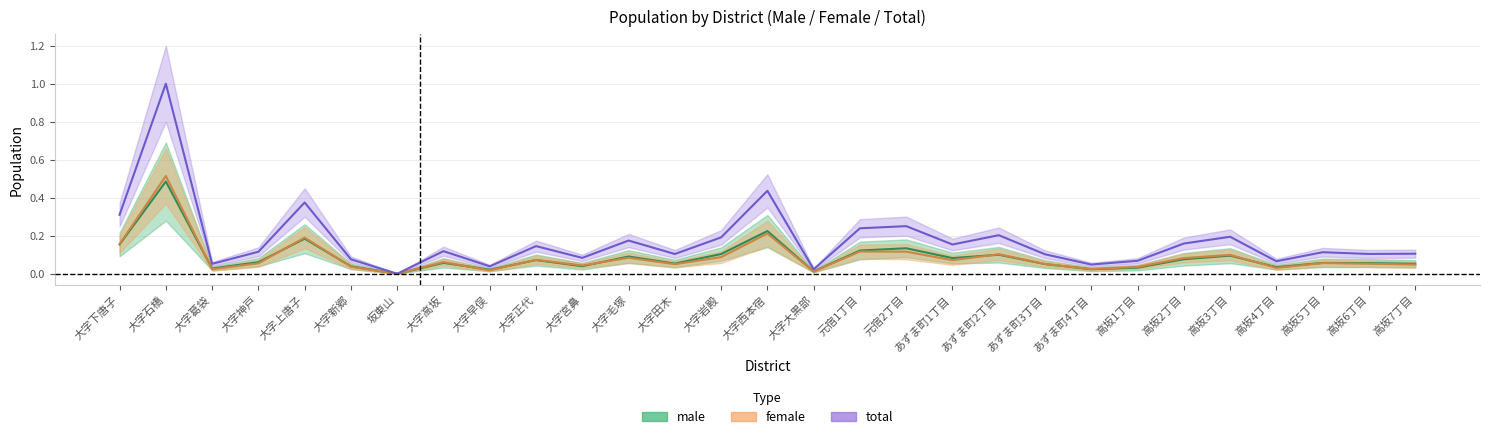

Which series has the largest total across all categories?

total